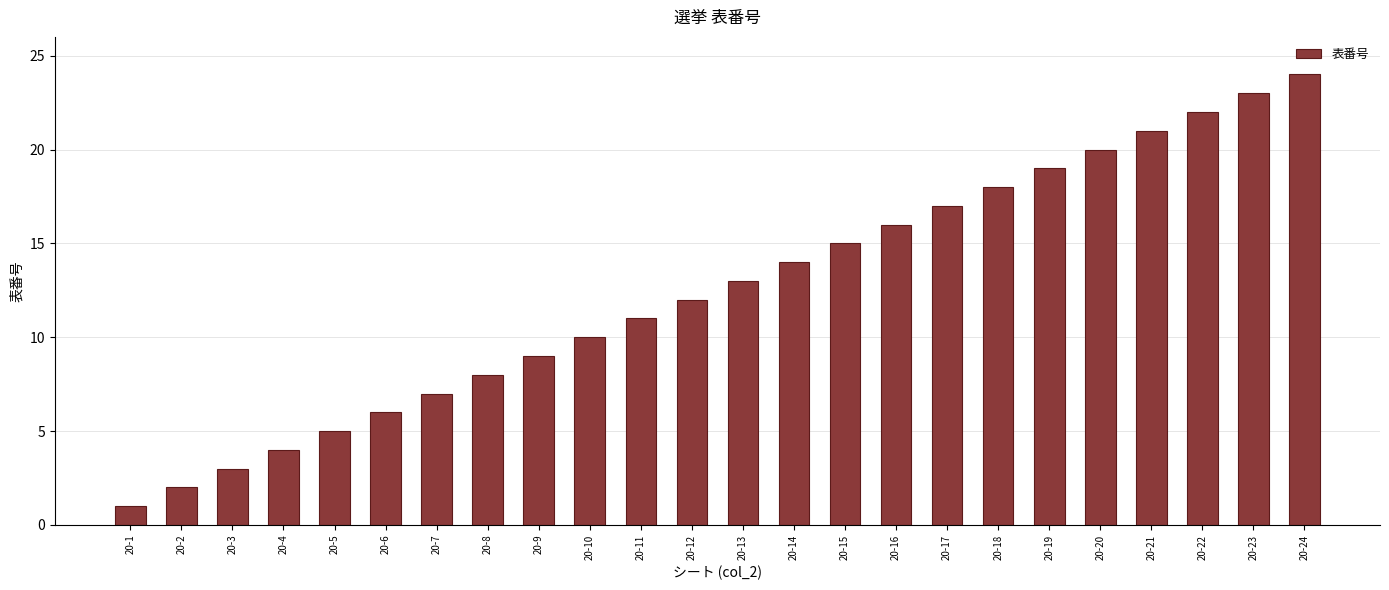

What is the value of the 14th bar from the left?

14